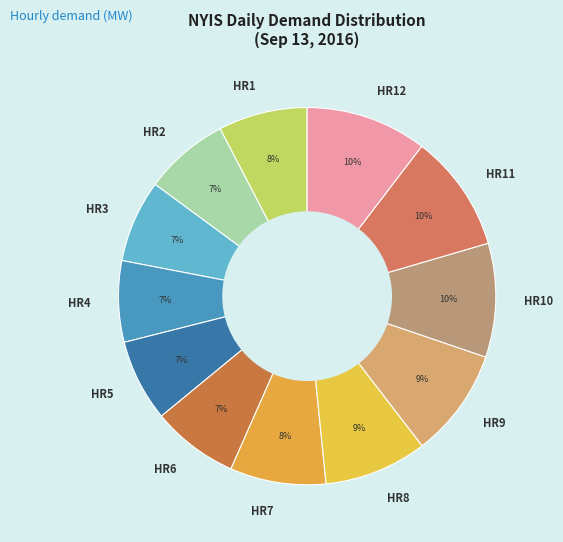

True or false: HR5 accounts for 17% of the total.

False